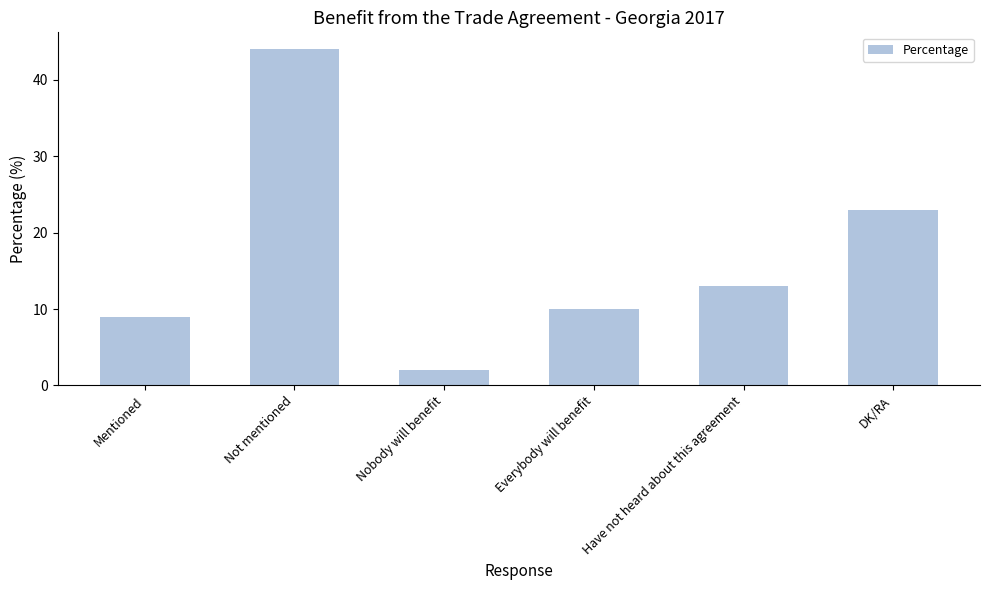

What value does the data have at Not mentioned, to the nearest 10?

40